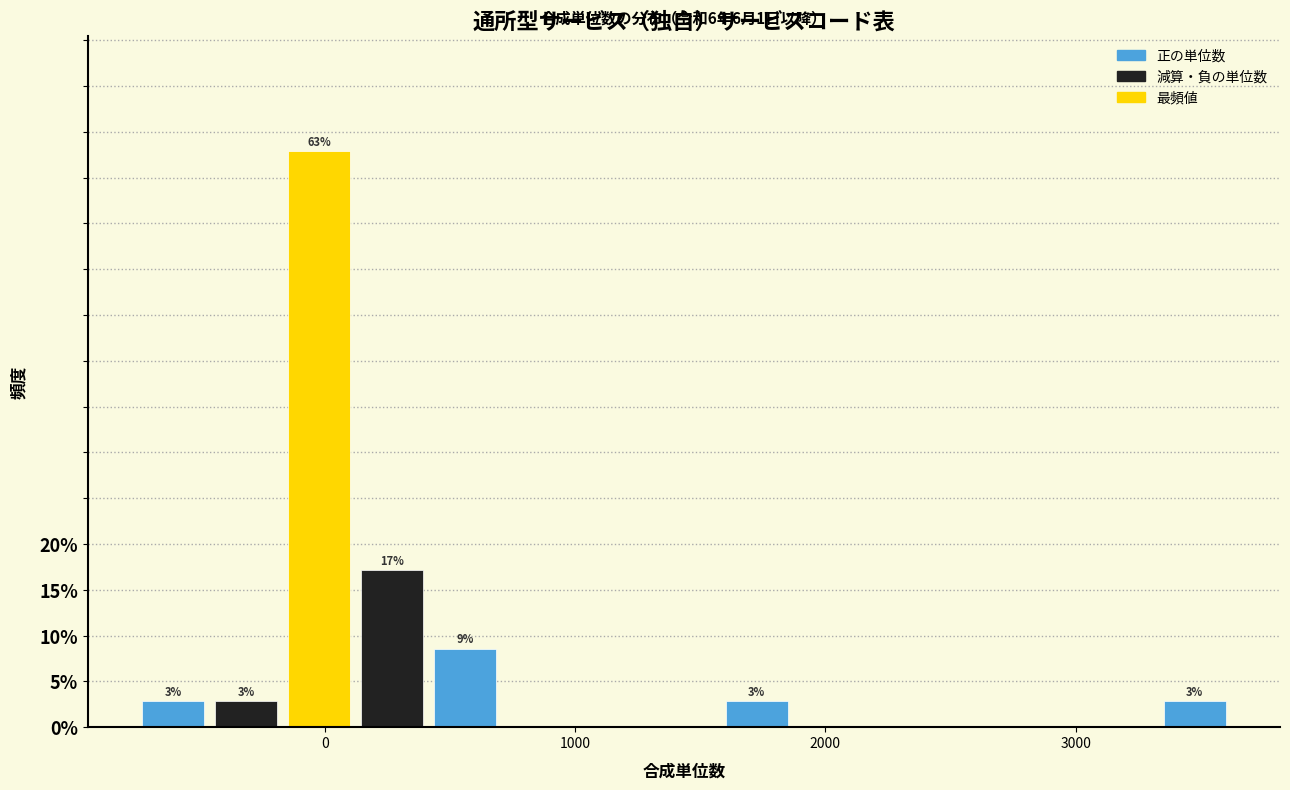

Read against the x-axis, roughly where is the centre of the tallest bar?

0